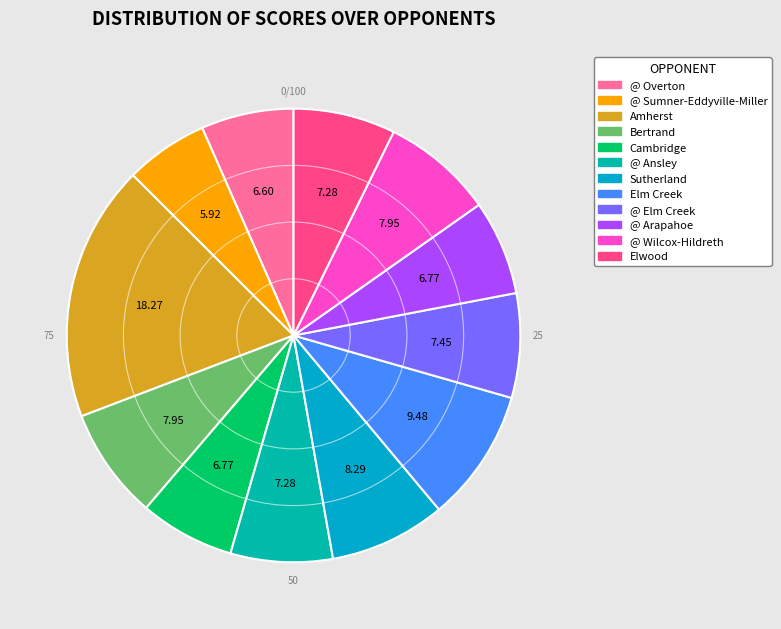

The Bertrand slice represents 1% of the pie. True or false?

False